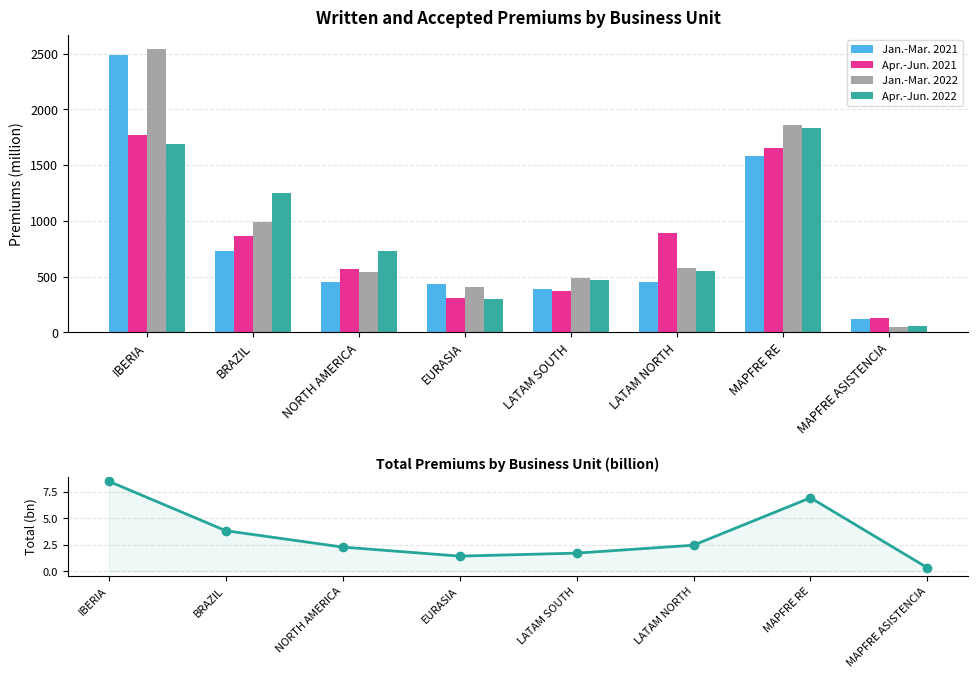

What is the value of the Apr.-Jun. 2021 bar at the 7th from the left?

1654.9